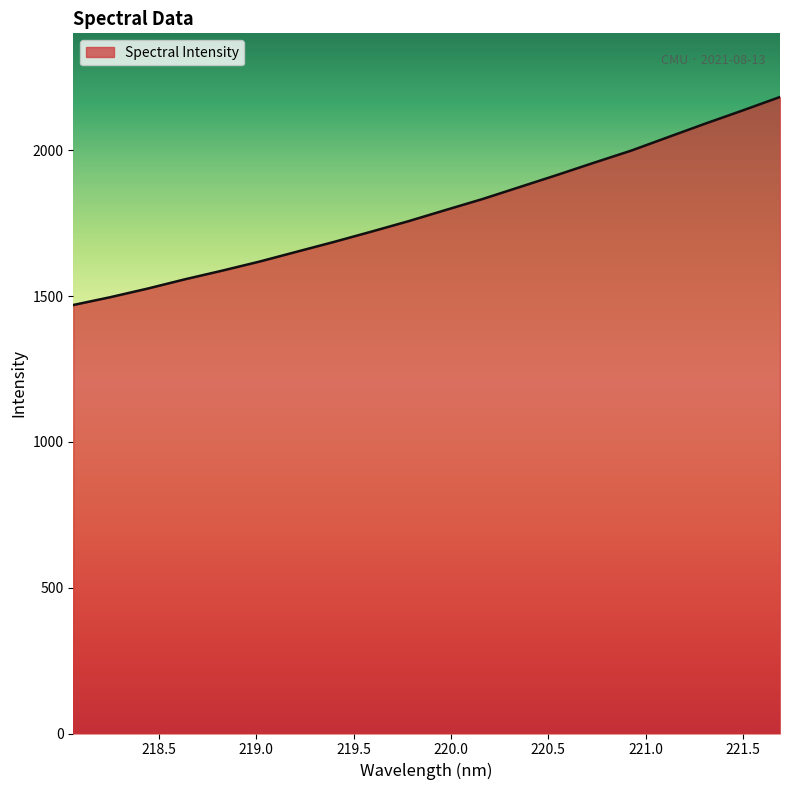

What is the difference between the maximum and minimum values?

713.2